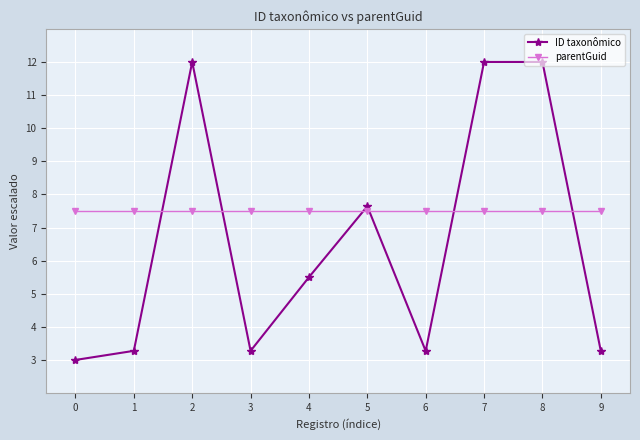

Reading left to right, extract all data points from this chart.

ID taxonômico: 0=3.0	1=3.3	2=12.0	3=3.3	4=5.5	5=7.6	6=3.3	7=12.0	8=12.0	9=3.3
parentGuid: 0=7.5	1=7.5	2=7.5	3=7.5	4=7.5	5=7.5	6=7.5	7=7.5	8=7.5	9=7.5